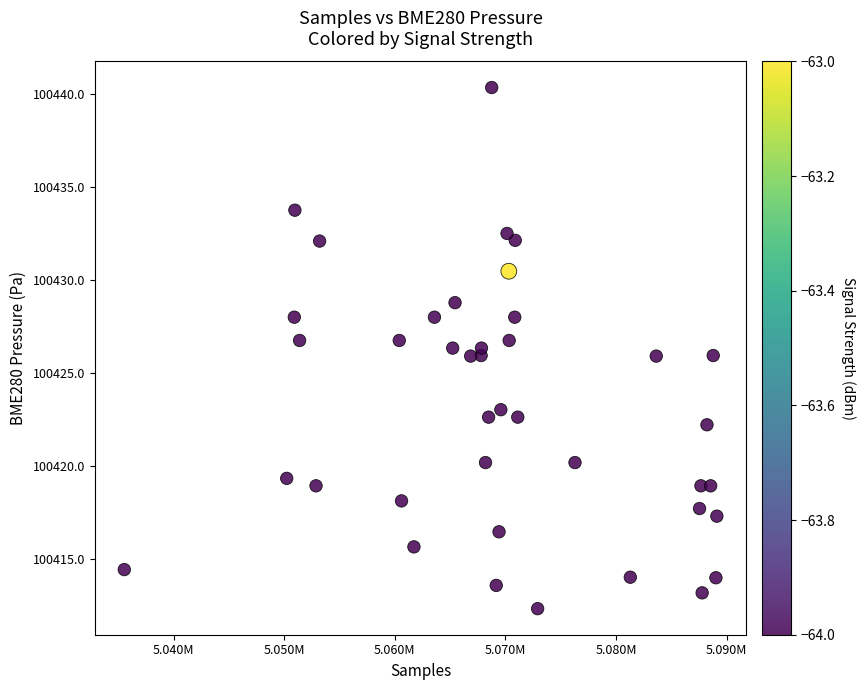

What is the range of Y values (max minus min)?

28.0